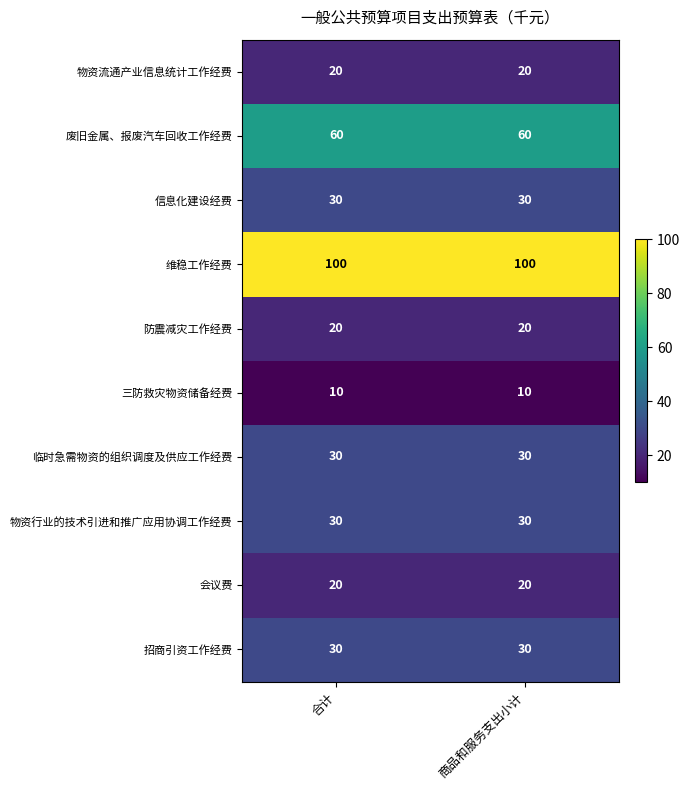

Reading left to right, transcribe all the data shown in this chart.

物资流通产业信息统计工作经费: 合计=20	商品和服务支出小计=20
废旧金属、报废汽车回收工作经费: 合计=60	商品和服务支出小计=60
信息化建设经费: 合计=30	商品和服务支出小计=30
维稳工作经费: 合计=100	商品和服务支出小计=100
防震减灾工作经费: 合计=20	商品和服务支出小计=20
三防救灾物资储备经费: 合计=10	商品和服务支出小计=10
临时急需物资的组织调度及供应工作经费: 合计=30	商品和服务支出小计=30
物资行业的技术引进和推广应用协调工作经费: 合计=30	商品和服务支出小计=30
会议费: 合计=20	商品和服务支出小计=20
招商引资工作经费: 合计=30	商品和服务支出小计=30